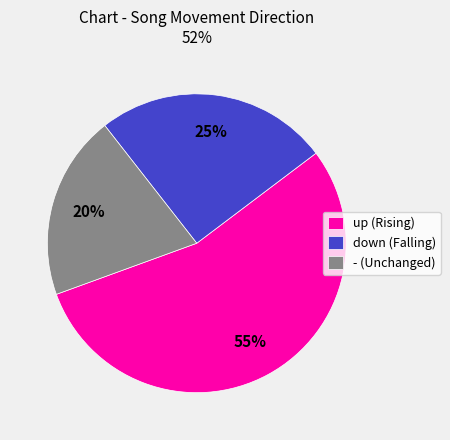

Which category has the smallest portion of the pie?

-